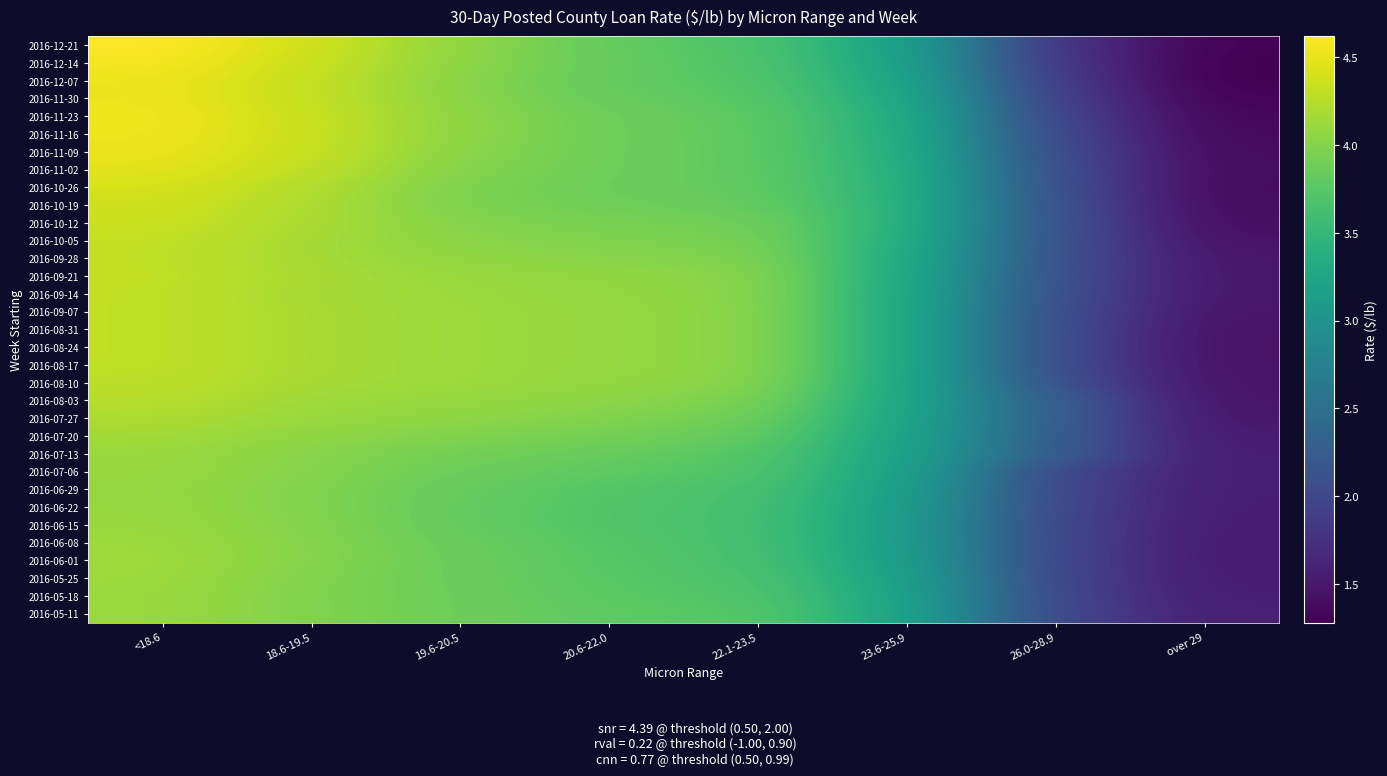

What is the maximum value shown in the chart?

4.6